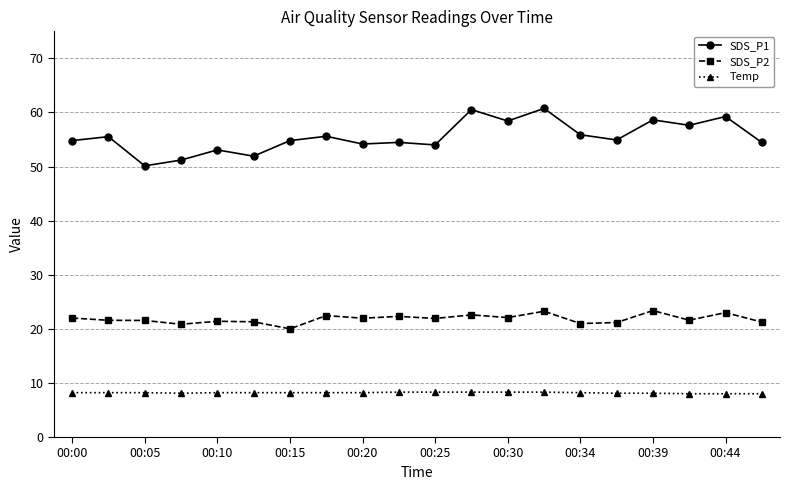

True or false: Temp and SDS_P1 intersect in this chart.

False